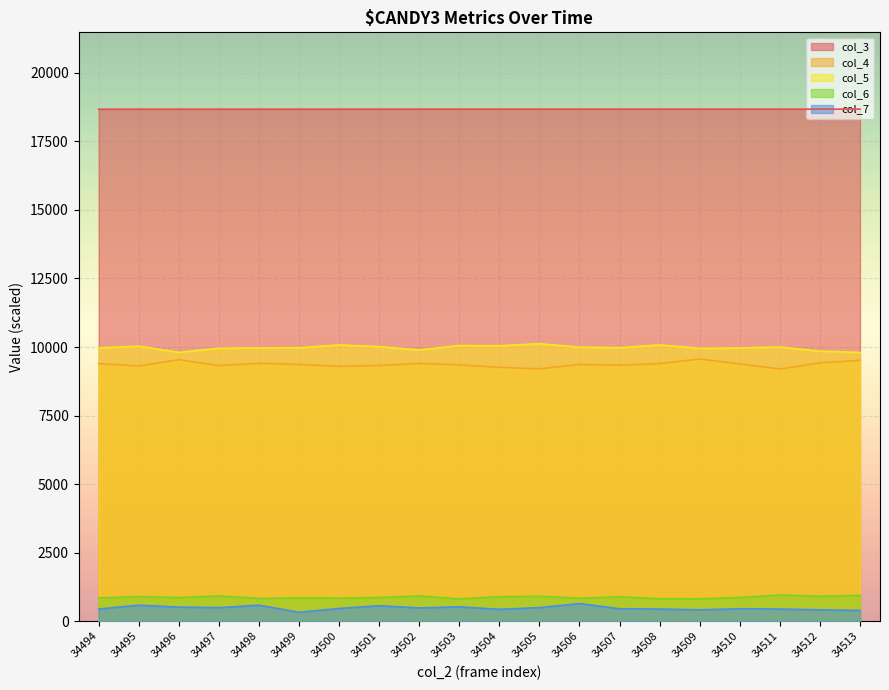

Reading right to left, extract all data points from this chart.

col_3: 18679.1	18679.0	18678.9	18678.8	18678.6	18678.5	18678.4	18678.3	18678.2	18678.1	18678.0	18677.9	18677.7	18677.6	18677.5	18677.4	18677.3	18677.2	18677.1	18677.0
col_4: 9515.0	9419.0	9199.0	9385.0	9562.0	9396.0	9337.0	9361.0	9205.0	9257.0	9349.0	9399.0	9325.0	9295.0	9365.0	9405.0	9321.0	9538.0	9305.0	9396.0
col_5: 9800.0	9850.0	9999.0	9965.0	9953.0	10075.0	9973.0	9994.0	10120.0	10046.0	10053.0	9892.0	10014.0	10075.0	9972.0	9969.0	9955.0	9804.0	10029.0	9969.0
col_6: 937.0	907.0	952.0	860.0	814.0	816.0	889.0	835.0	909.0	891.0	811.0	918.0	860.0	839.0	846.0	828.0	919.0	857.0	893.0	846.0
col_7: 390.0	410.0	440.0	450.0	410.0	440.0	450.0	640.0	490.0	430.0	520.0	480.0	560.0	460.0	320.0	580.0	490.0	510.0	580.0	440.0